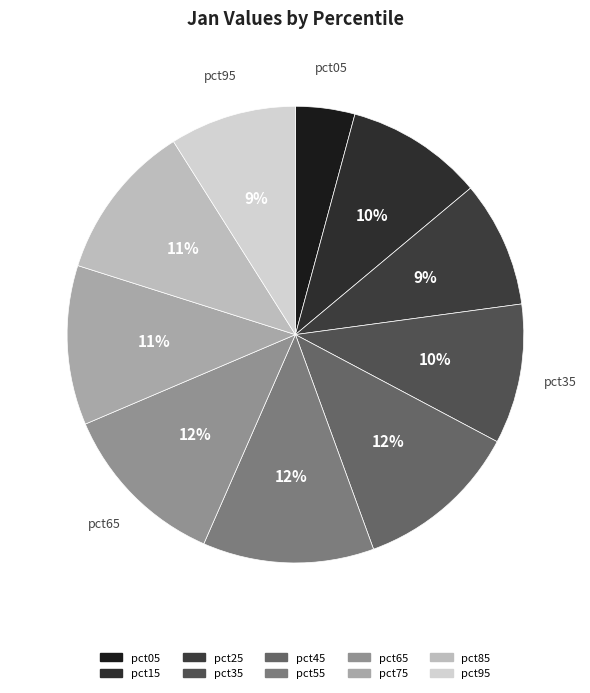

Which slice is the largest?

pct55